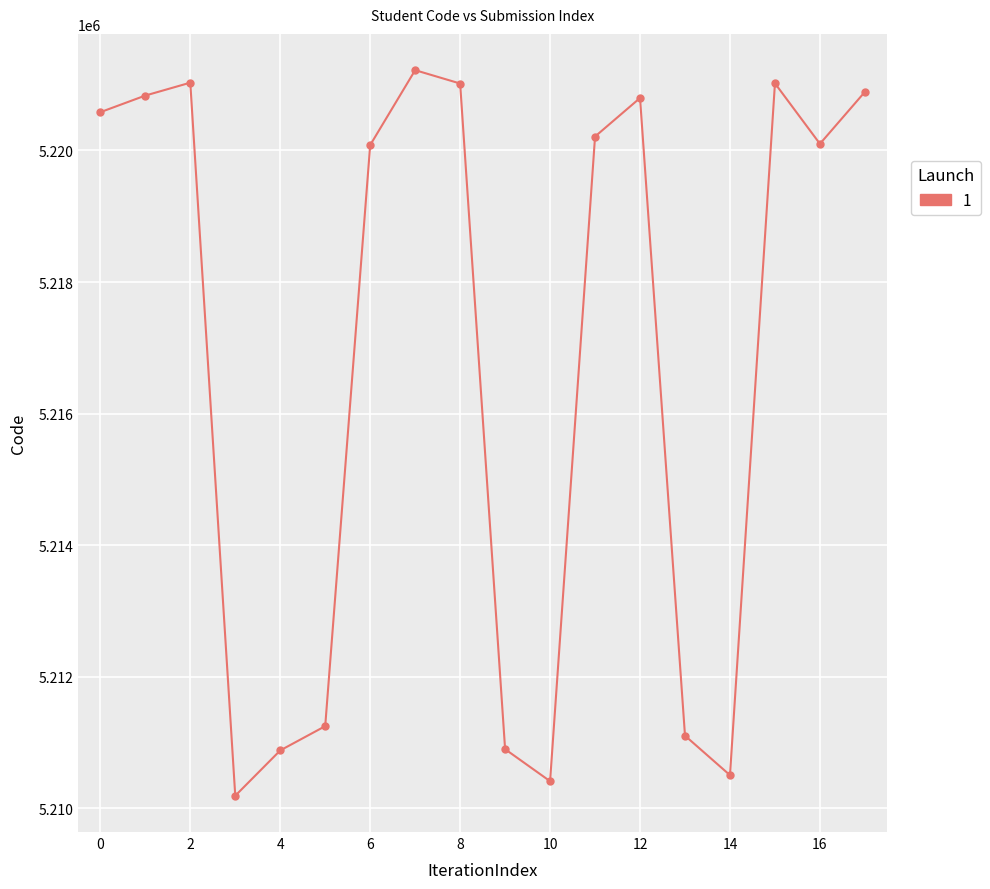

What is the difference between the maximum and minimum values?

11031